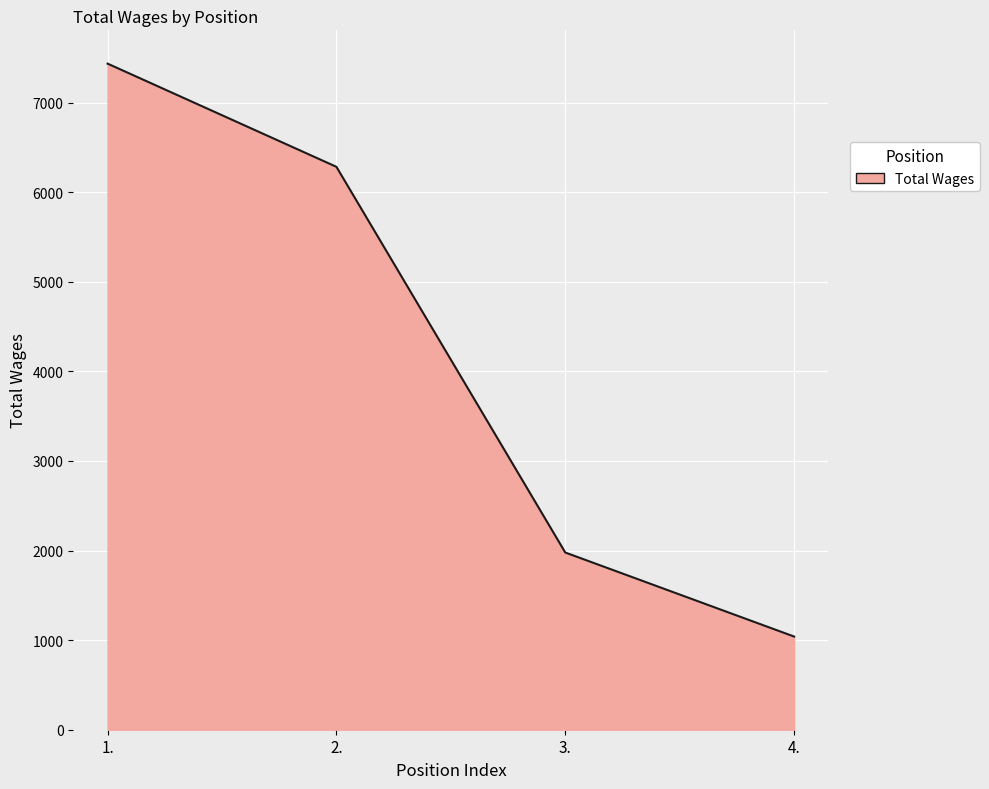

What is the change in value from 2. to 3.?

-4305